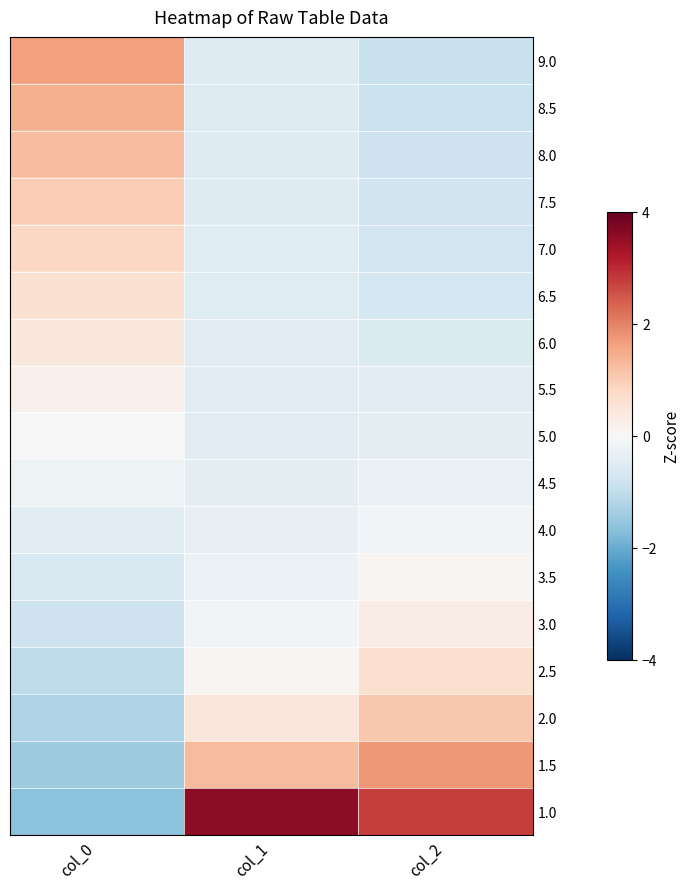

Reading left to right, extract all data points from this chart.

9.0: col_0=1.6	col_1=-0.5	col_2=-0.9
8.5: col_0=1.4	col_1=-0.5	col_2=-0.9
8.0: col_0=1.2	col_1=-0.5	col_2=-0.8
7.5: col_0=1.0	col_1=-0.5	col_2=-0.8
7.0: col_0=0.8	col_1=-0.5	col_2=-0.8
6.5: col_0=0.6	col_1=-0.5	col_2=-0.7
6.0: col_0=0.4	col_1=-0.5	col_2=-0.5
5.5: col_0=0.2	col_1=-0.4	col_2=-0.5
5.0: col_0=0.0	col_1=-0.4	col_2=-0.4
4.5: col_0=-0.2	col_1=-0.4	col_2=-0.3
4.0: col_0=-0.4	col_1=-0.3	col_2=-0.1
3.5: col_0=-0.6	col_1=-0.2	col_2=0.1
3.0: col_0=-0.8	col_1=-0.1	col_2=0.3
2.5: col_0=-1.0	col_1=0.1	col_2=0.6
2.0: col_0=-1.2	col_1=0.5	col_2=1.1
1.5: col_0=-1.4	col_1=1.3	col_2=1.7
1.0: col_0=-1.6	col_1=3.6	col_2=2.8